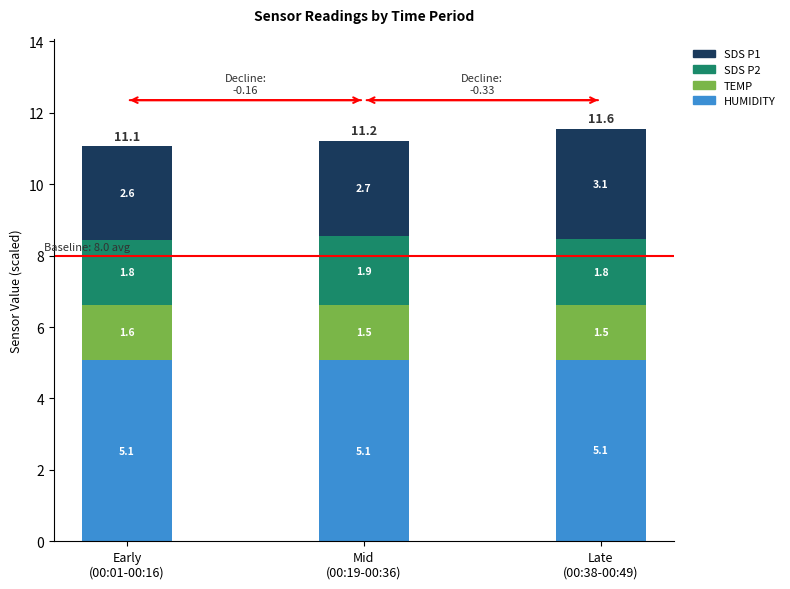

What is the minimum value for HUMIDITY?

5.1